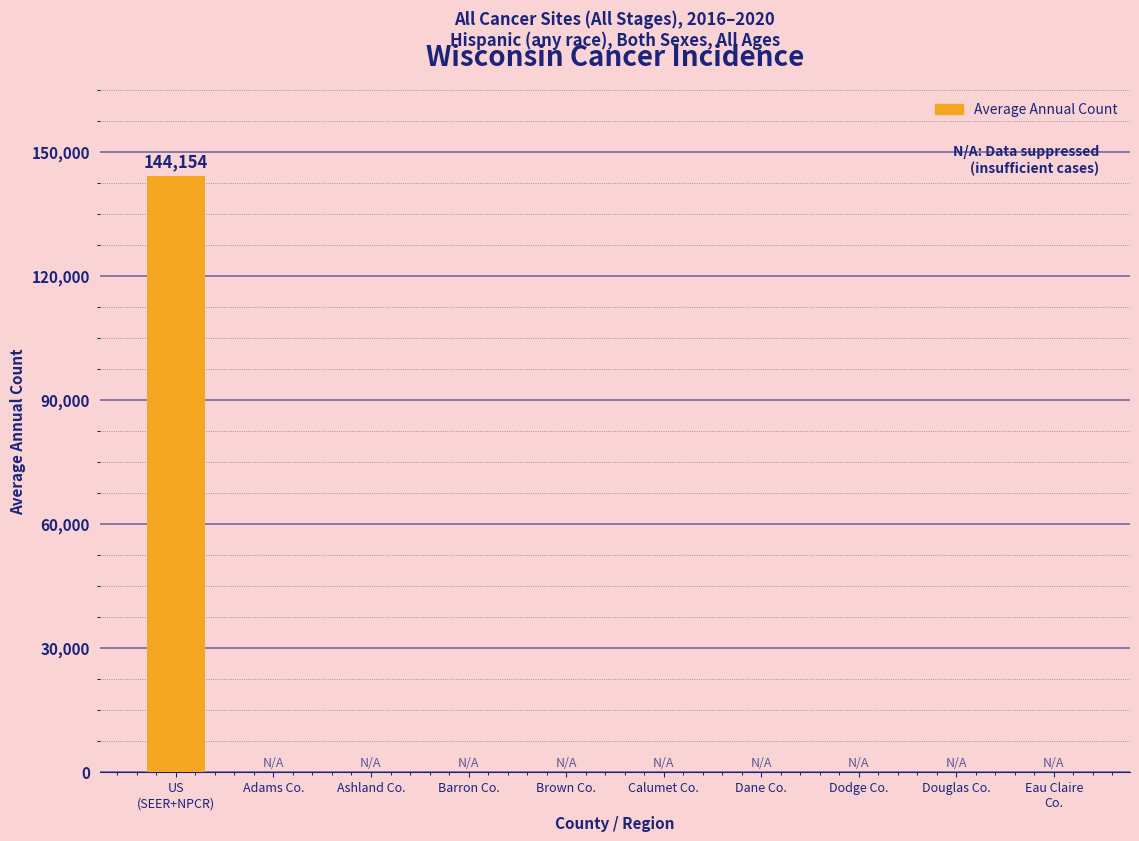

What is the change in value from US
(SEER+NPCR) to Adams Co.?

-144154